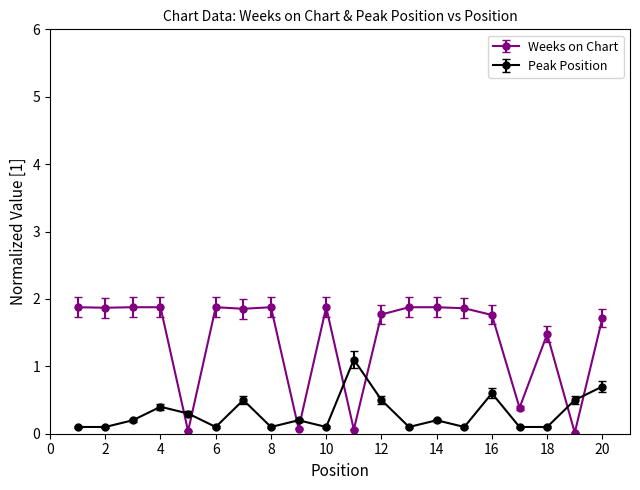

Rank the series by their average value, from highest to lowest.

Weeks on Chart, Peak Position